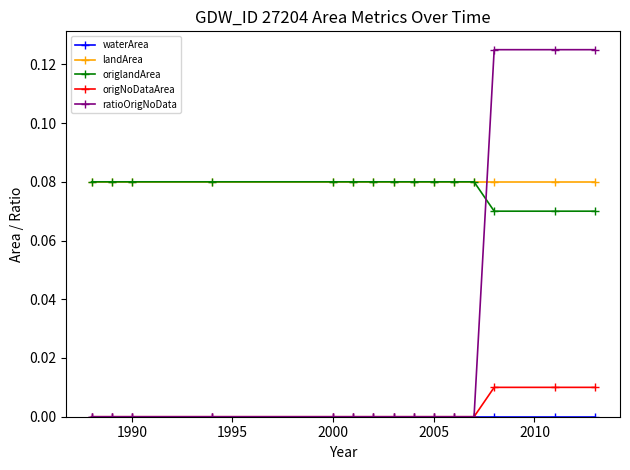

Does the chart have visible grid lines?

No